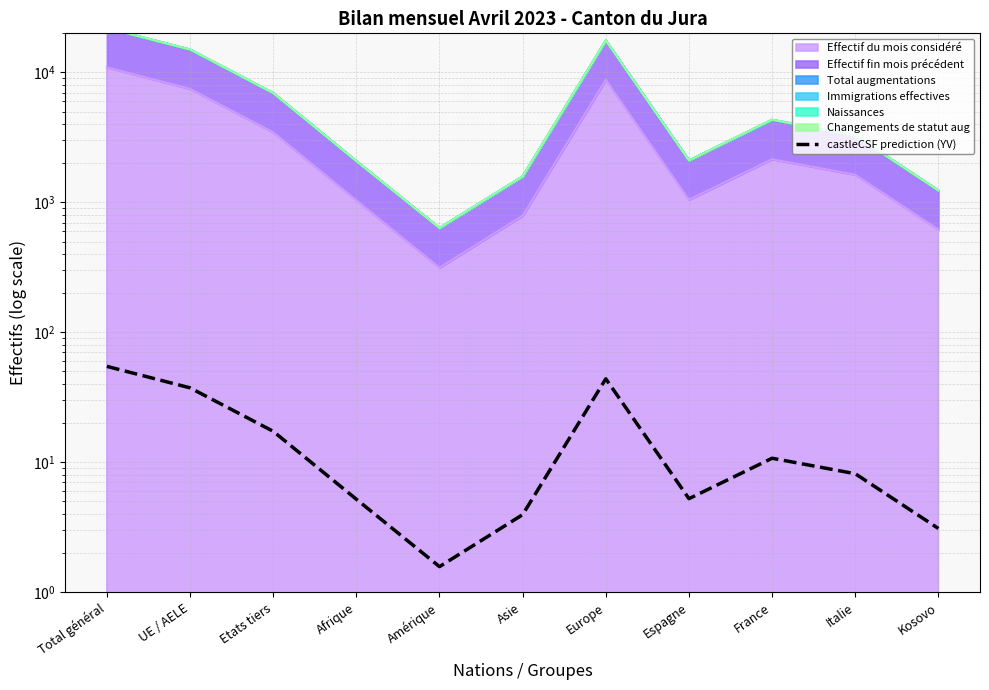

At which category does the chart reach its peak across all series?

Total général